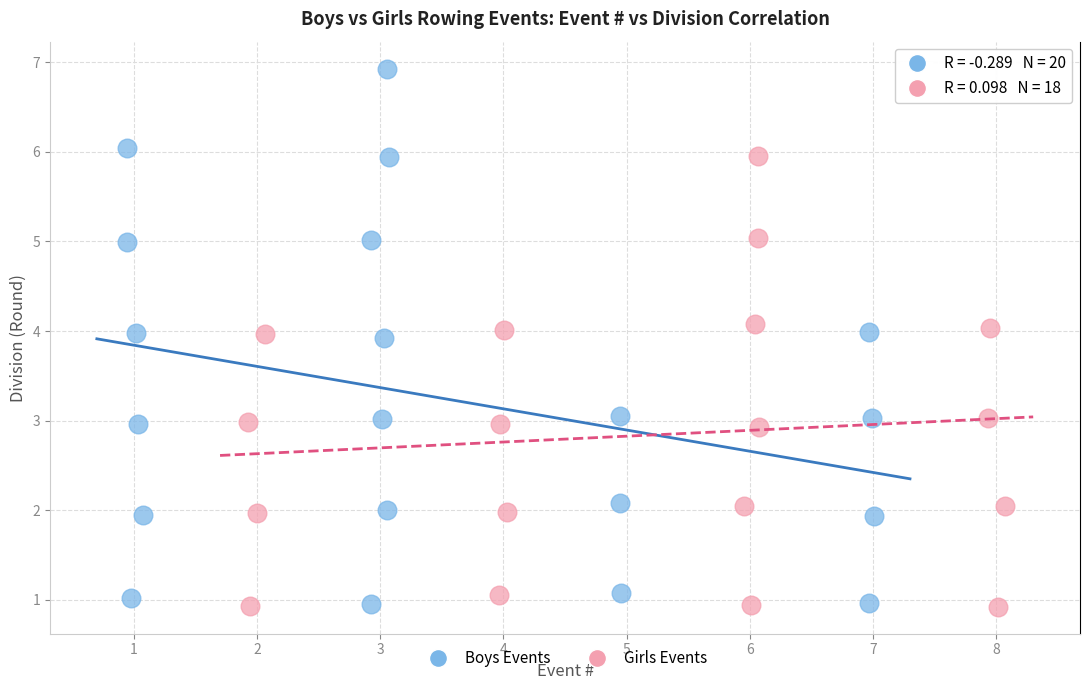

Which series reaches the maximum Y coordinate?

Boys Events